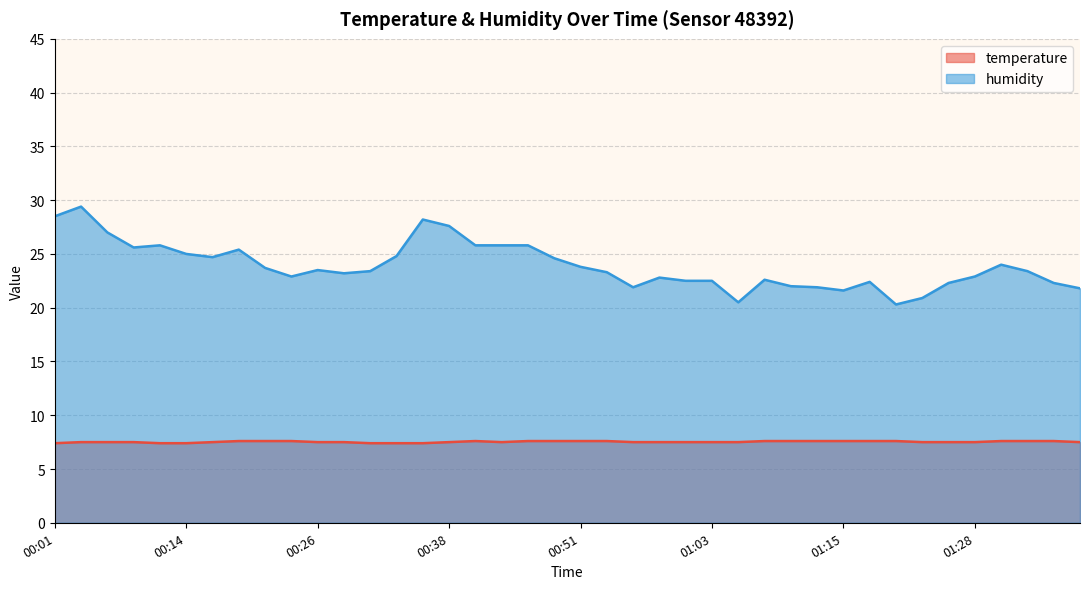

True or false: temperature has more than 1 points higher than both neighbors.

False